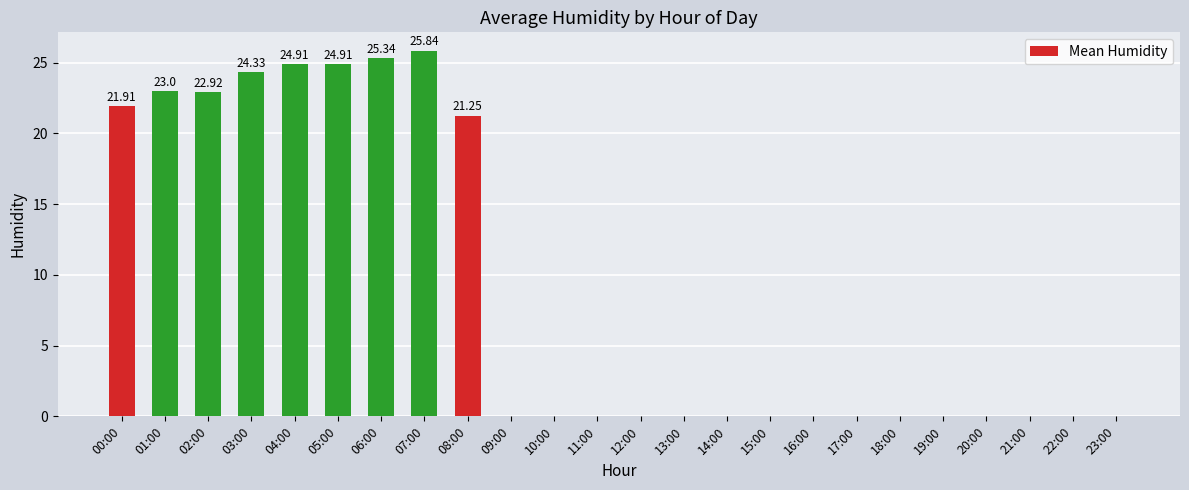

Are the bars horizontal?

No